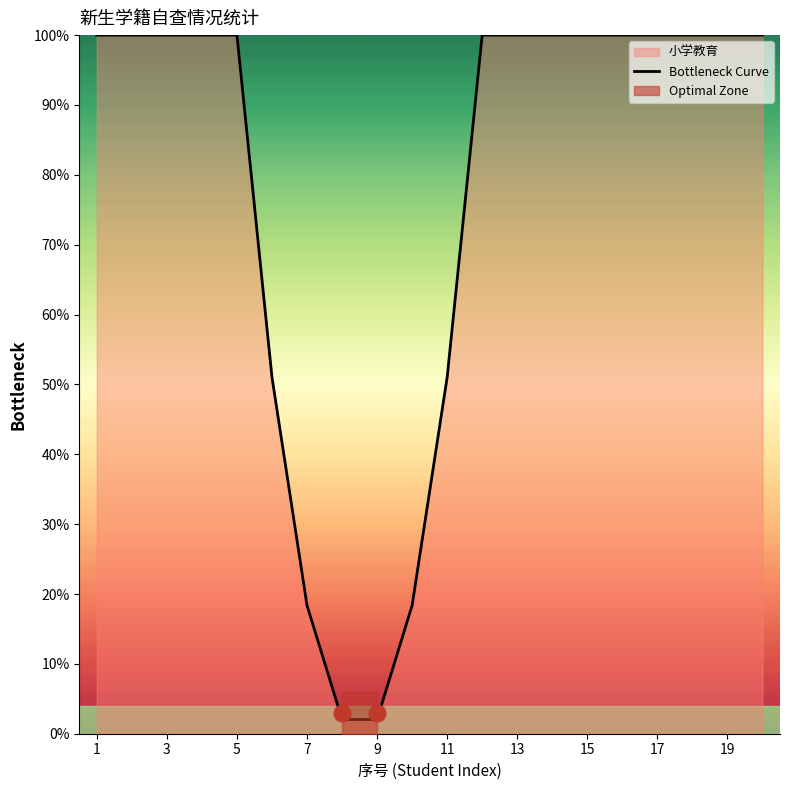

The value of Bottleneck Curve at 19 is 46.9. True or false?

False